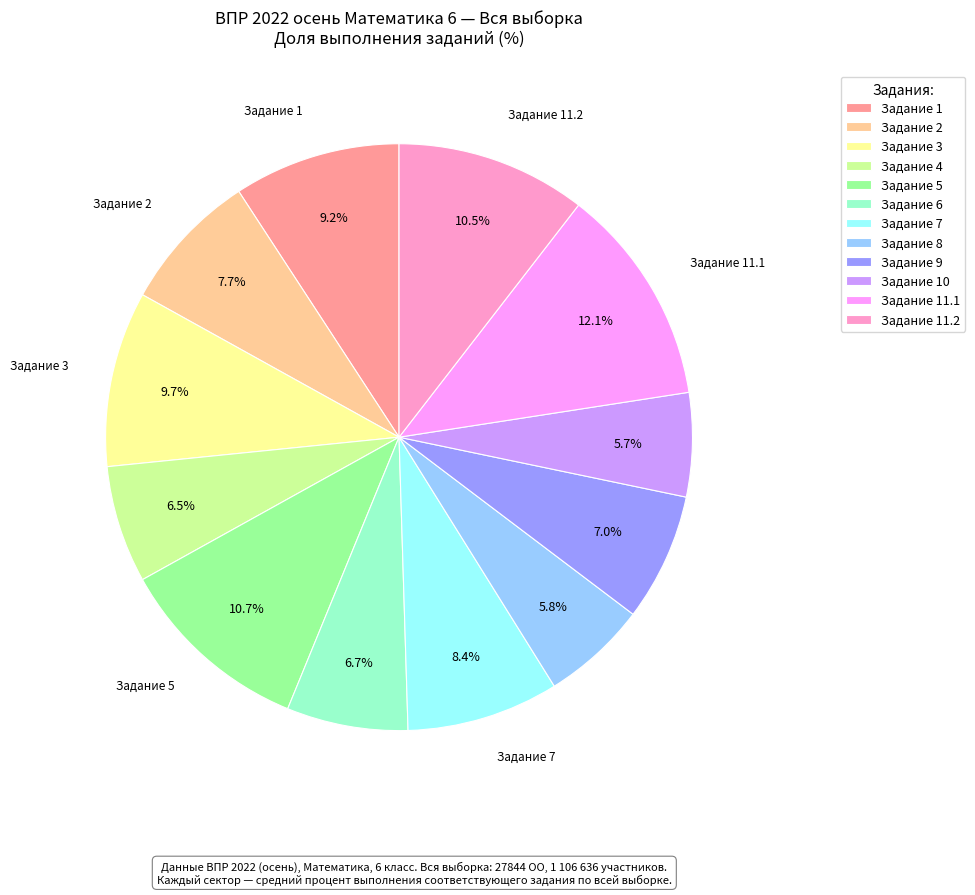

What portion of the pie excludes Задание 10?

94.3%